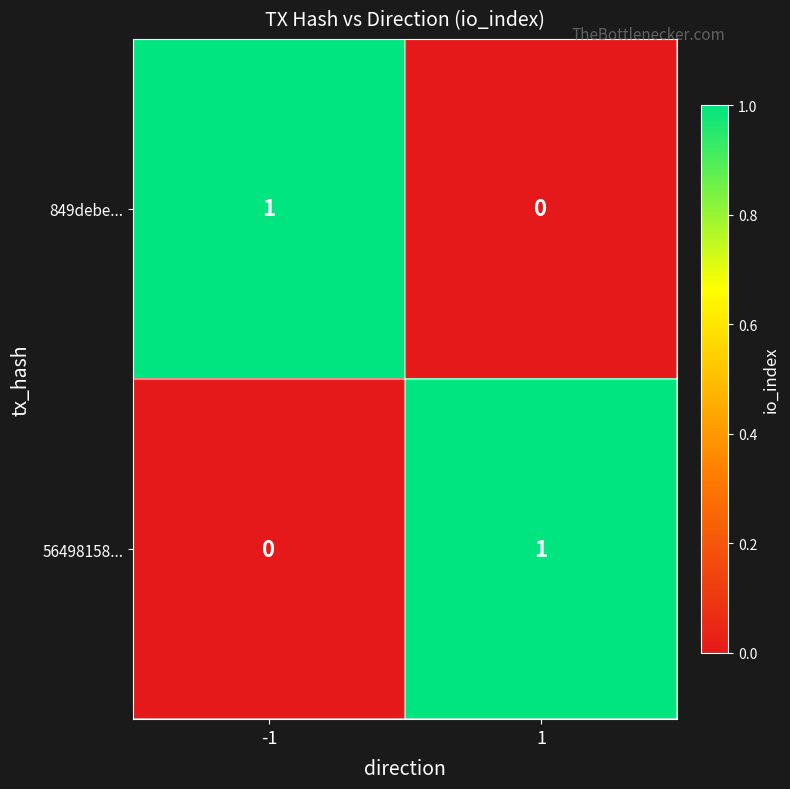

Is it true that 56498158... equals 2 at 1?

False